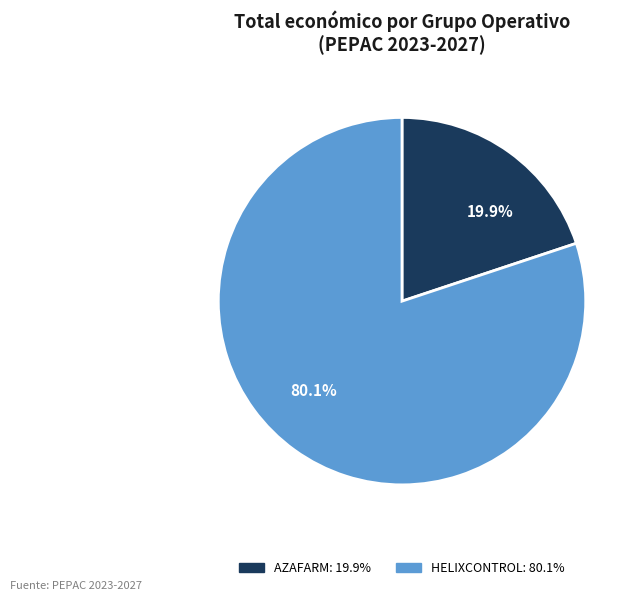

How many segments does this pie chart have?

2